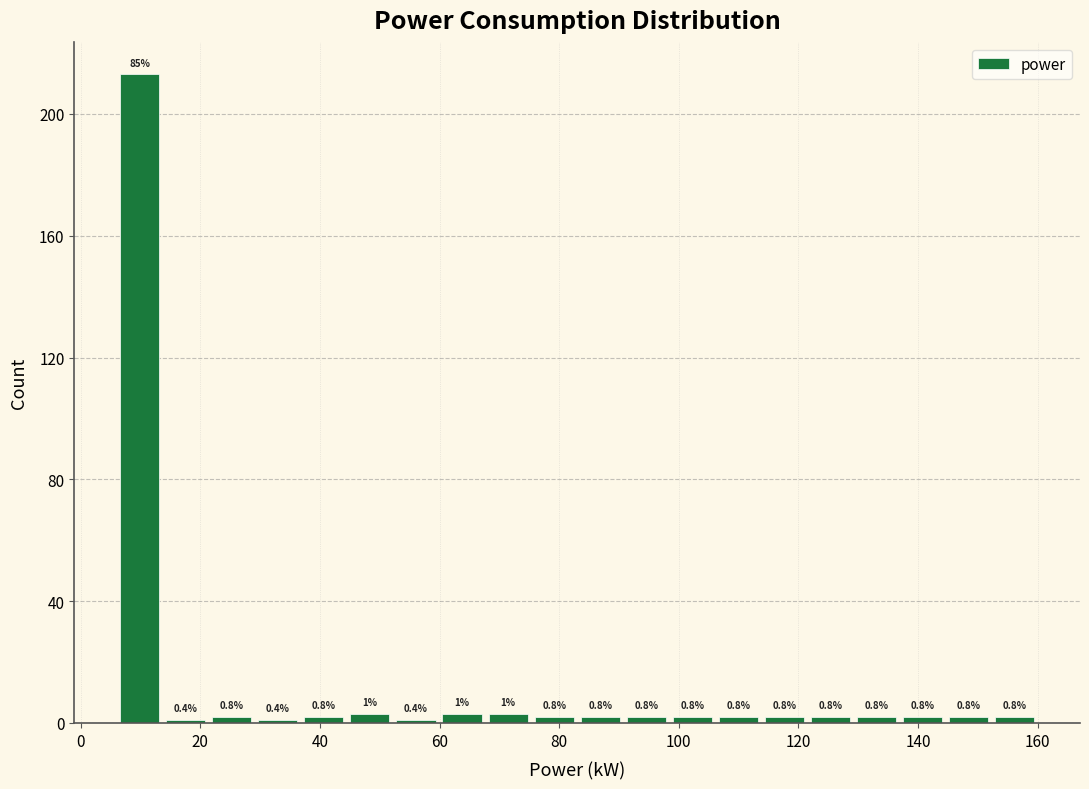

Around what value on the x-axis is the tallest bar? Give the approximate position of its centre, as read against the axis.

10